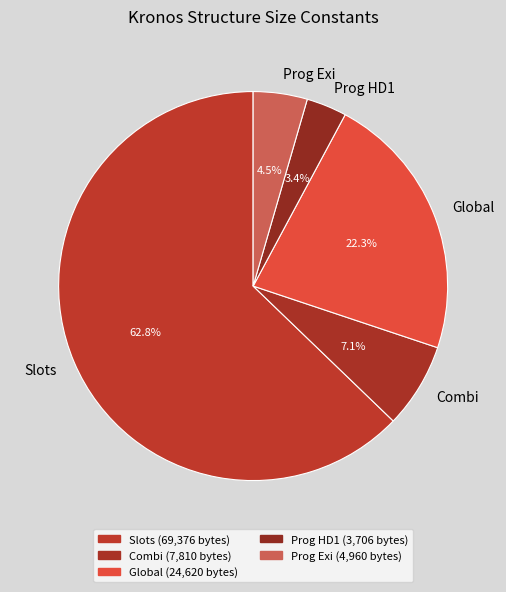

Is Slots the majority of the pie?

Yes